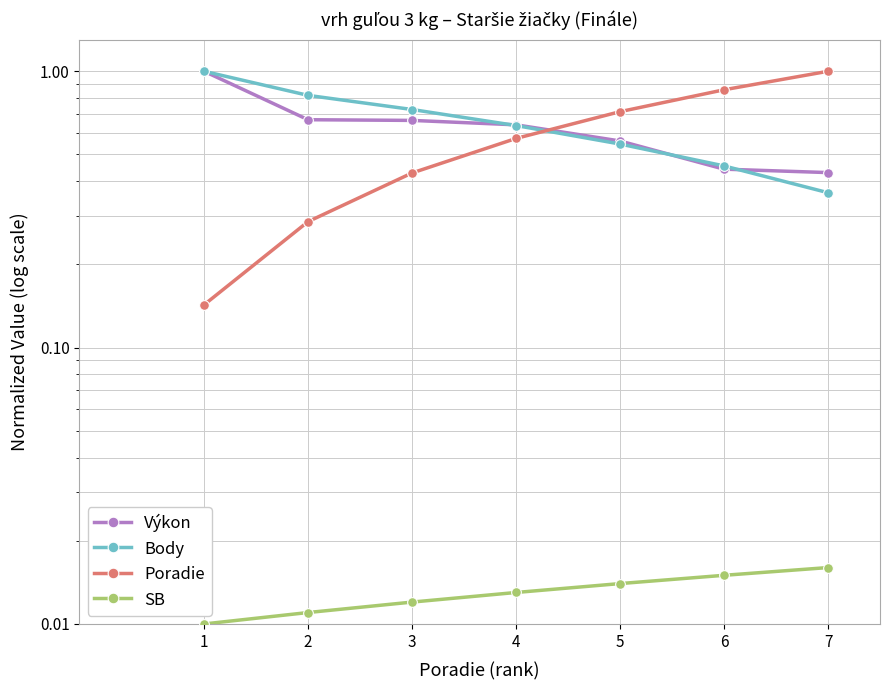

True or false: SB and Body cross at least once.

False